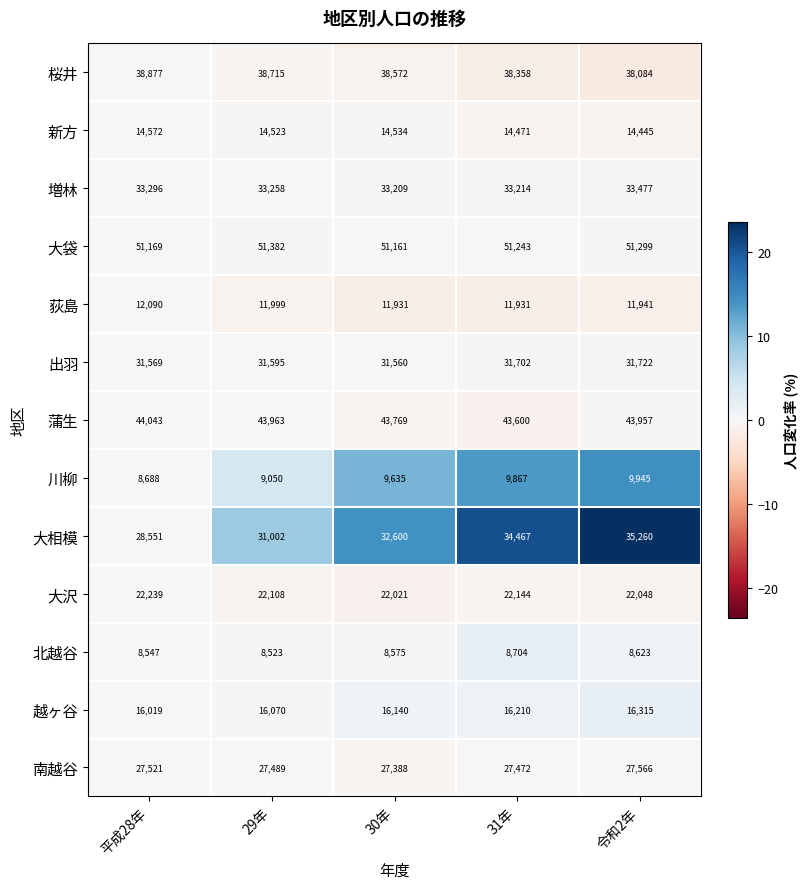

What is the approximate value of 越ヶ谷 at 令和2年?

16315